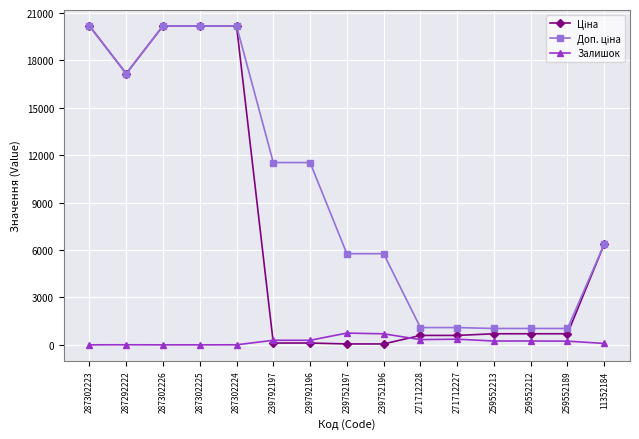

At how many categories does at least one series exceed 17848?

4